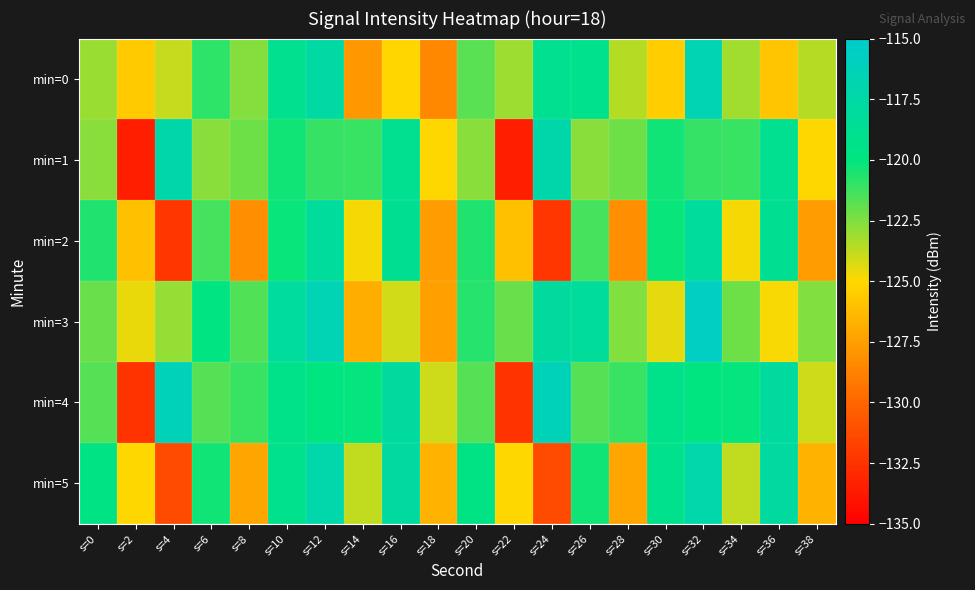

Reading left to right, what are all the values shown in this chart?

min=0: s=0=-123.0	s=2=-125.6	s=4=-123.9	s=6=-120.9	s=8=-122.6	s=10=-119.0	s=12=-117.6	s=14=-127.9	s=16=-125.1	s=18=-128.5	s=20=-121.8	s=22=-123.1	s=24=-118.9	s=26=-119.2	s=28=-123.5	s=30=-125.5	s=32=-116.7	s=34=-123.2	s=36=-125.8	s=38=-123.5
min=1: s=0=-122.7	s=2=-133.5	s=4=-117.3	s=6=-122.7	s=8=-122.1	s=10=-120.4	s=12=-121.1	s=14=-121.1	s=16=-118.9	s=18=-125.0	s=20=-122.7	s=22=-133.5	s=24=-117.3	s=26=-122.7	s=28=-122.1	s=30=-120.4	s=32=-121.1	s=34=-121.1	s=36=-118.9	s=38=-125.0
min=2: s=0=-120.6	s=2=-126.0	s=4=-132.3	s=6=-121.3	s=8=-128.3	s=10=-120.2	s=12=-118.2	s=14=-124.8	s=16=-118.9	s=18=-127.7	s=20=-120.6	s=22=-126.0	s=24=-132.3	s=26=-121.3	s=28=-128.3	s=30=-120.2	s=32=-118.2	s=34=-124.8	s=36=-118.9	s=38=-127.7
min=3: s=0=-122.0	s=2=-124.6	s=4=-122.9	s=6=-119.9	s=8=-121.6	s=10=-118.0	s=12=-116.6	s=14=-126.9	s=16=-124.1	s=18=-127.5	s=20=-120.8	s=22=-122.1	s=24=-117.9	s=26=-118.2	s=28=-122.5	s=30=-124.5	s=32=-115.7	s=34=-122.2	s=36=-124.8	s=38=-122.5
min=4: s=0=-121.7	s=2=-132.5	s=4=-116.3	s=6=-121.7	s=8=-121.1	s=10=-119.4	s=12=-120.1	s=14=-120.1	s=16=-117.9	s=18=-124.0	s=20=-121.7	s=22=-132.5	s=24=-116.3	s=26=-121.7	s=28=-121.1	s=30=-119.4	s=32=-120.1	s=34=-120.1	s=36=-117.9	s=38=-124.0
min=5: s=0=-119.6	s=2=-125.0	s=4=-131.3	s=6=-120.3	s=8=-127.3	s=10=-119.2	s=12=-117.2	s=14=-123.8	s=16=-117.9	s=18=-126.7	s=20=-119.6	s=22=-125.0	s=24=-131.3	s=26=-120.3	s=28=-127.3	s=30=-119.2	s=32=-117.2	s=34=-123.8	s=36=-117.9	s=38=-126.7